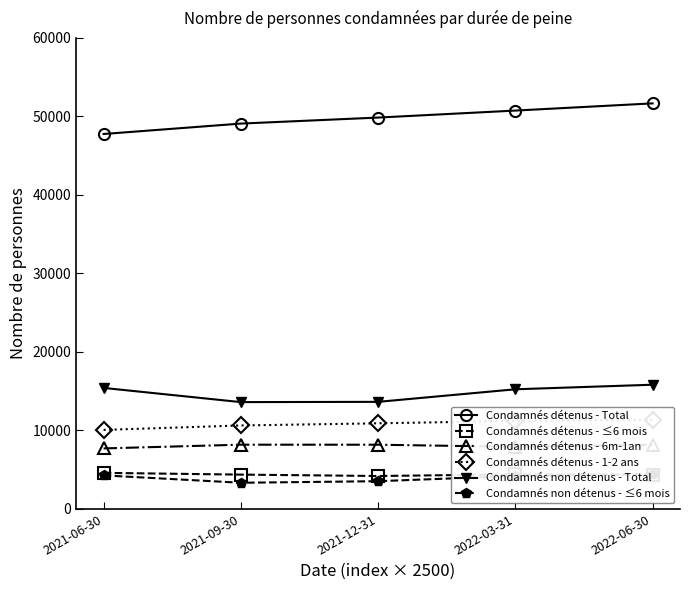

Reading left to right, what are all the values shown in this chart?

Condamnés détenus - Total: 2021-06-30=47767	2021-09-30=49093	2021-12-31=49859	2022-03-31=50751	2022-06-30=51667
Condamnés détenus - ≤6 mois: 2021-06-30=4597	2021-09-30=4375	2021-12-31=4197	2022-03-31=4408	2022-06-30=4387
Condamnés détenus - 6m-1an: 2021-06-30=7712	2021-09-30=8187	2021-12-31=8183	2022-03-31=7914	2022-06-30=8173
Condamnés détenus - 1-2 ans: 2021-06-30=10069	2021-09-30=10636	2021-12-31=10909	2022-03-31=11212	2022-06-30=11354
Condamnés non détenus - Total: 2021-06-30=15418	2021-09-30=13611	2021-12-31=13644	2022-03-31=15244	2022-06-30=15826
Condamnés non détenus - ≤6 mois: 2021-06-30=4278	2021-09-30=3336	2021-12-31=3537	2022-03-31=4194	2022-06-30=4397